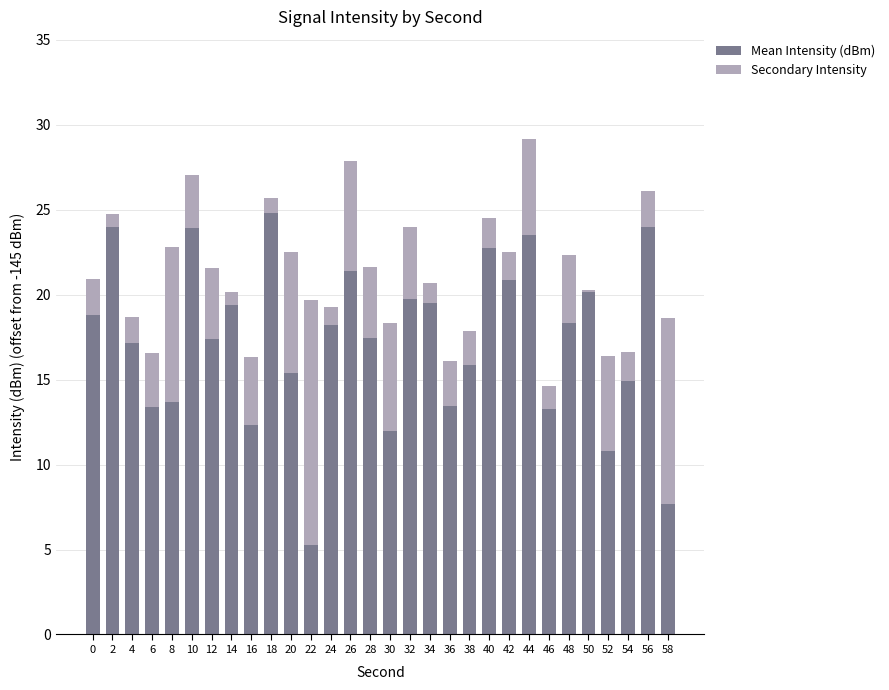

What is the total value across all series at 58?

18.6